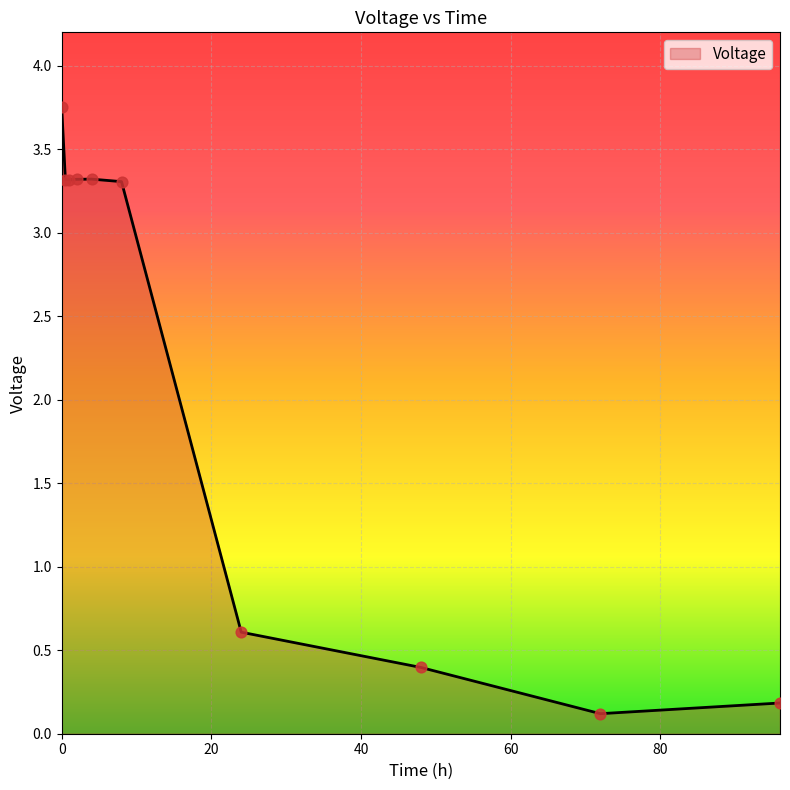

What is the difference between the maximum and minimum values?

3.6